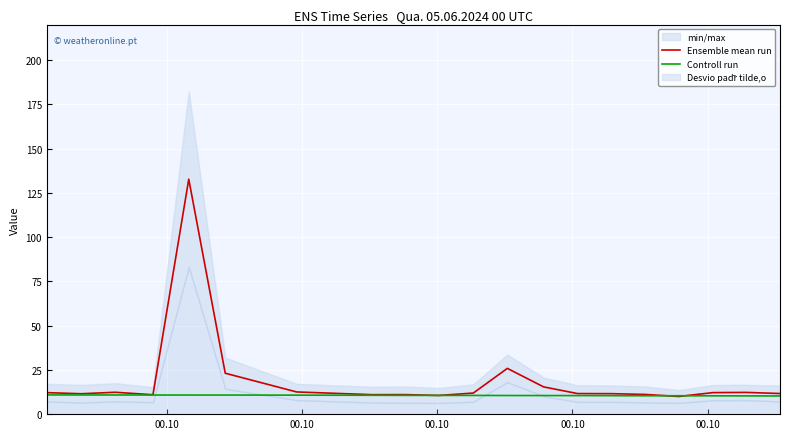

Is this an area chart (filled region under the line)?

No